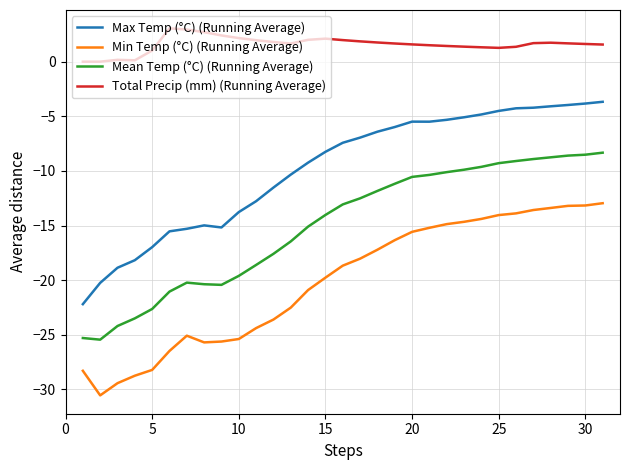

What is the highest value of the Mean Temp (°C) (Running Average) series?

-8.3